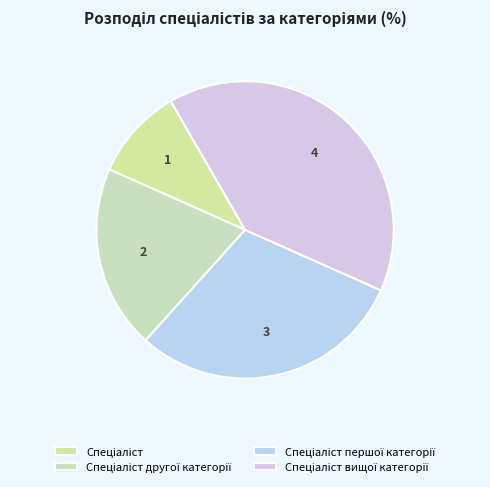

Does any single category account for the majority?

No